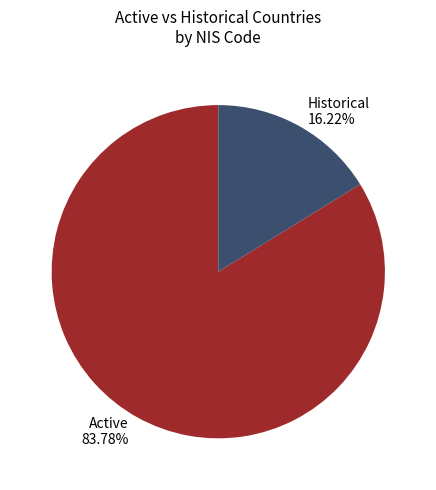

Rank the categories by value from highest to lowest.

Active, Historical